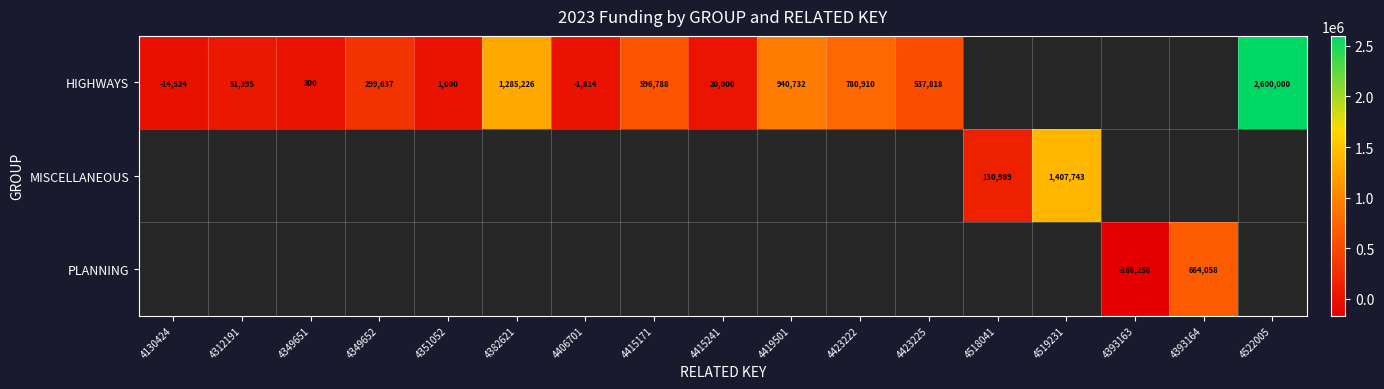

Which label corresponds to the smallest value in the chart?

4393163